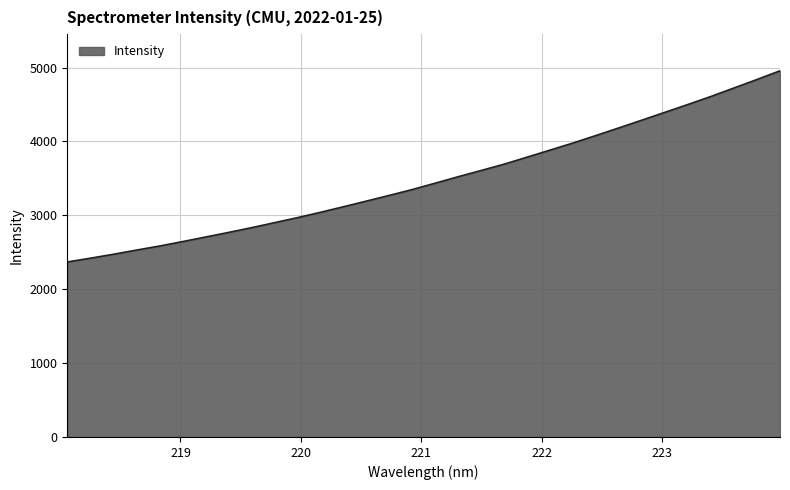

What is the greatest value displayed?

4956.9